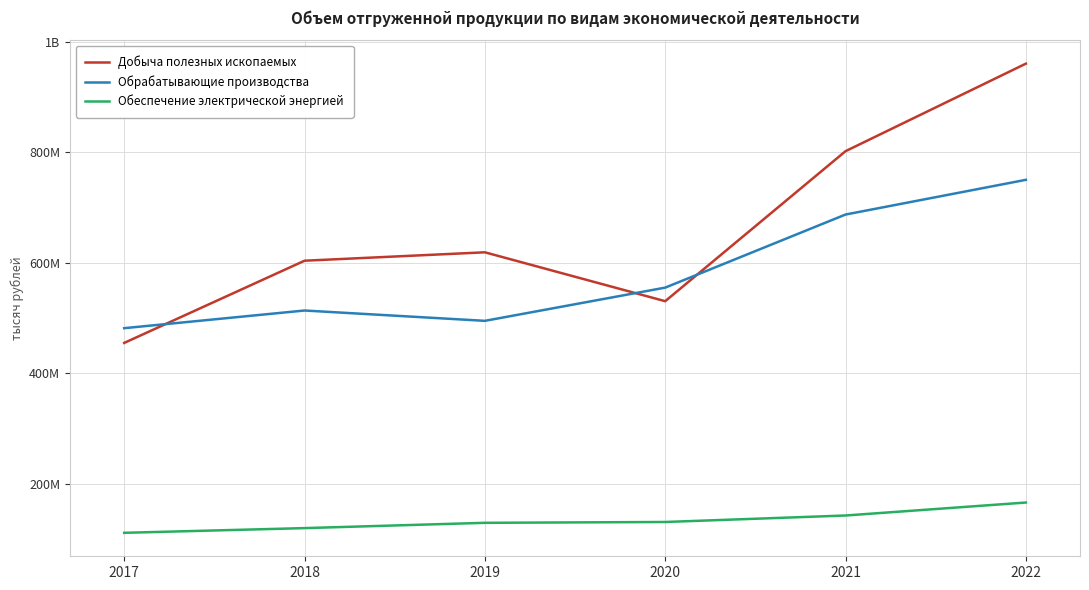

Is the value of Обеспечение электрической энергией at 2020 greater than the value of Добыча полезных ископаемых at 2017?

No